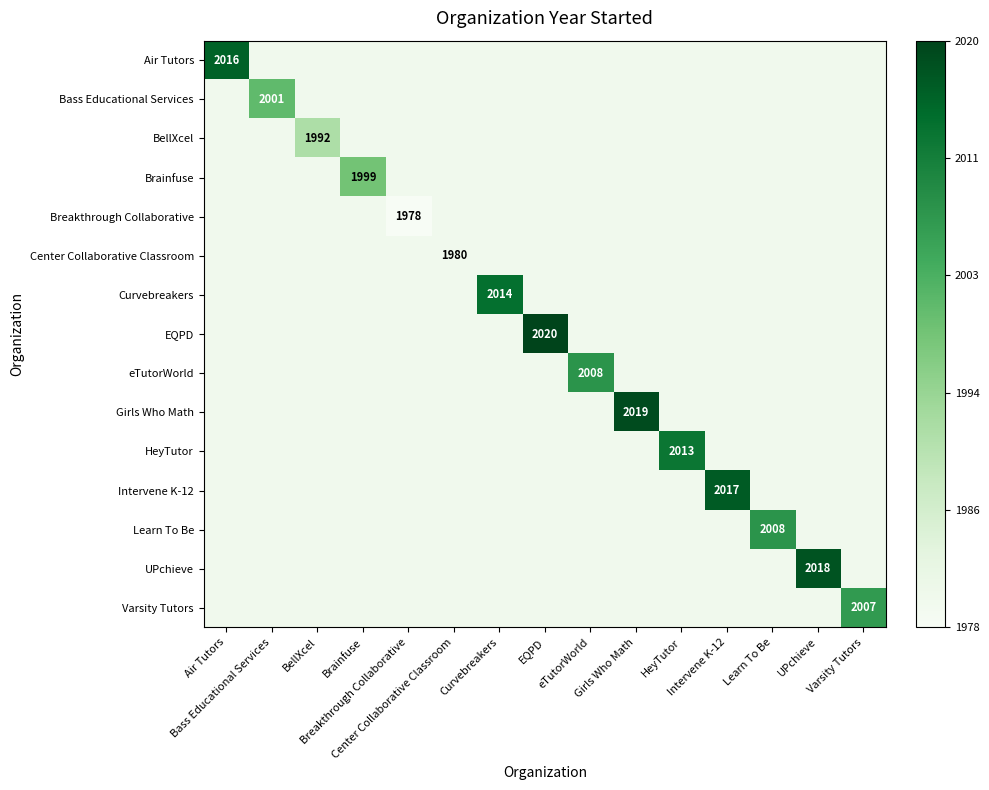

List the labels in order of Bass Educational Services value, largest first.

Bass Educational Services, Air Tutors, BellXcel, Brainfuse, Breakthrough Collaborative, Center Collaborative Classroom, Curvebreakers, EQPD, eTutorWorld, Girls Who Math, HeyTutor, Intervene K-12, Learn To Be, UPchieve, Varsity Tutors